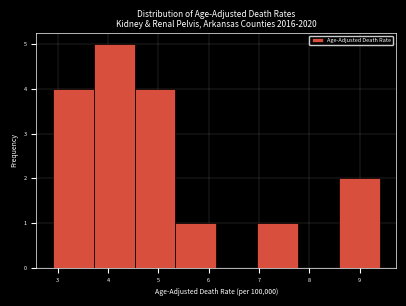

Reading left to right, list every bar in this chart as the range it spans on the x-axis followed by its height. Neither the bar edges nor the heights are printed on the chart, so give them approximately, as read against the axes.

2.9 to 3.7: 4
3.7 to 4.5: 5
4.5 to 5.3: 4
5.3 to 6.2: 1
6.2 to 7.0: 0
7.0 to 7.8: 1
7.8 to 8.6: 0
8.6 to 9.4: 2